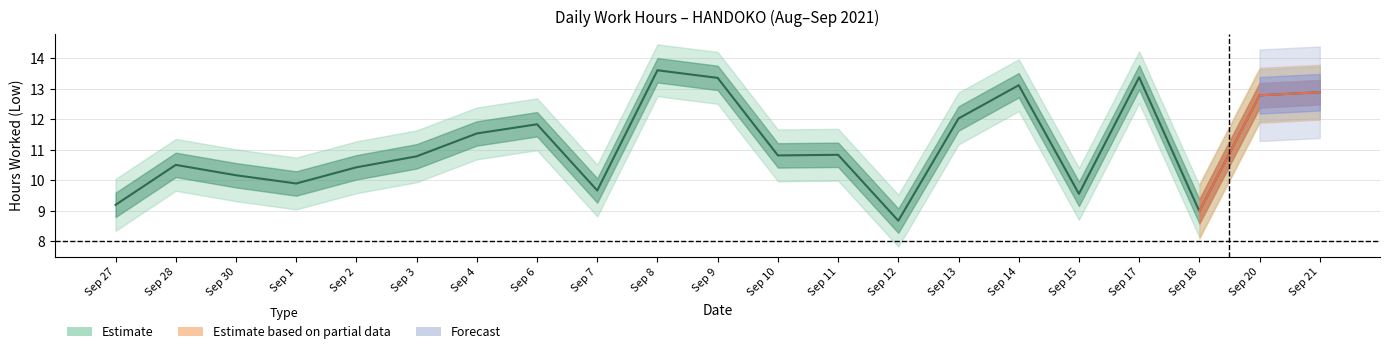

Reading left to right, transcribe all the data shown in this chart.

9.2	10.5	10.2	9.9	10.4	10.8	11.5	11.8	9.7	13.6	13.4	10.8	10.8	8.7	12.0	13.1	9.6	13.4	9.0	12.8	12.9